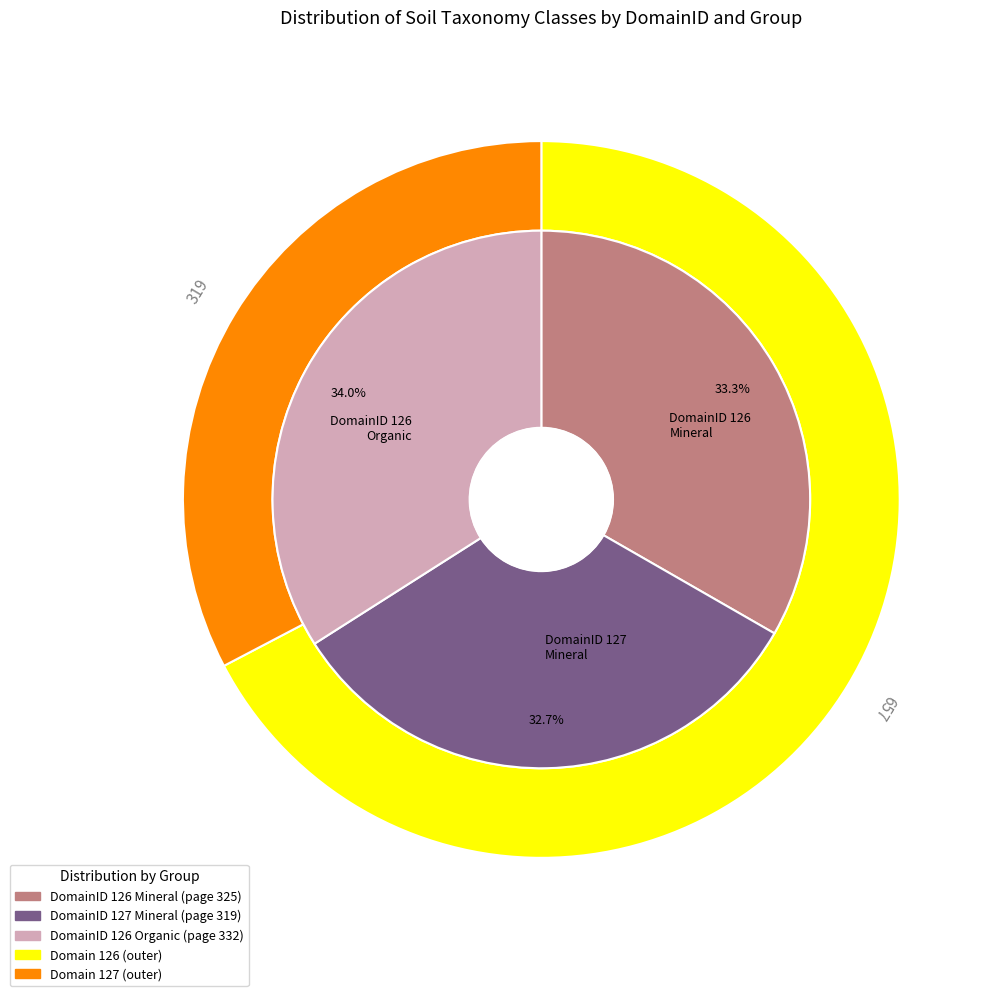

What is the change in value from 127 to 126_organic?

+13